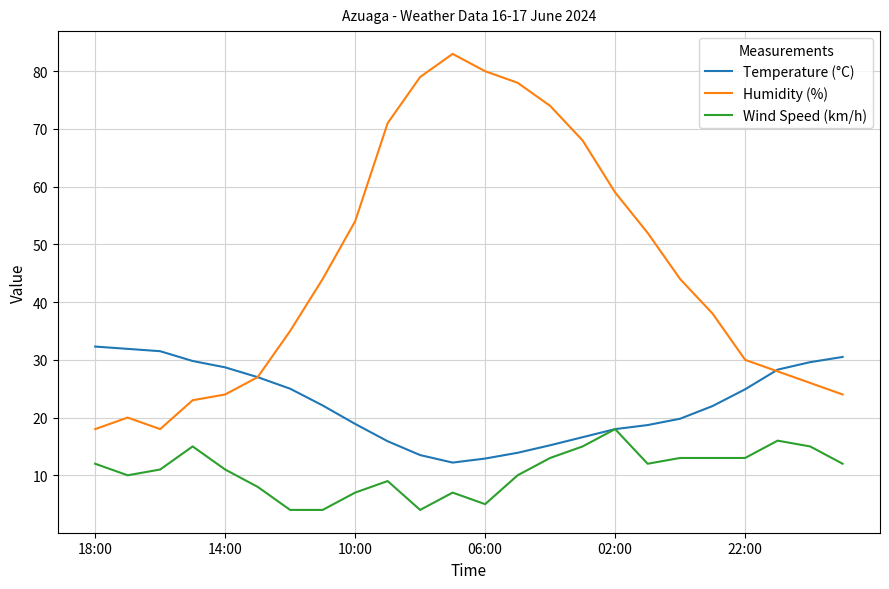

What is the lowest value of the Temperature (°C) series?

12.2